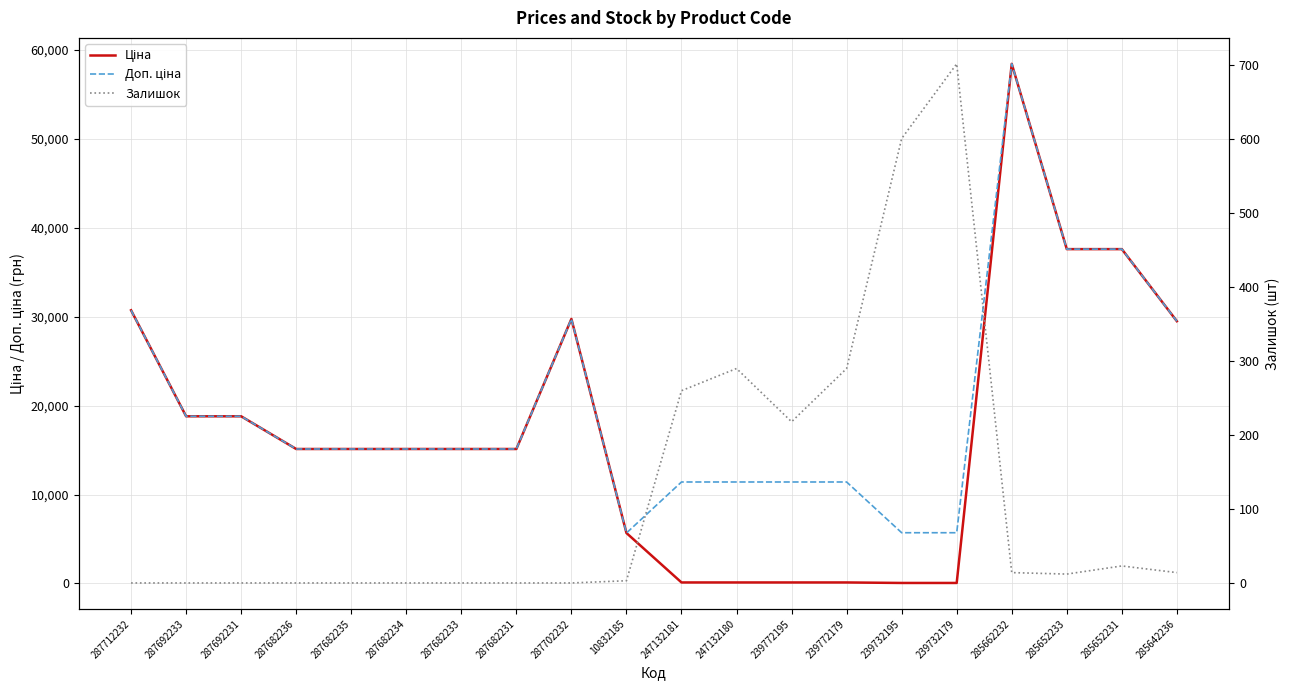

How many lines are shown in the chart?

3